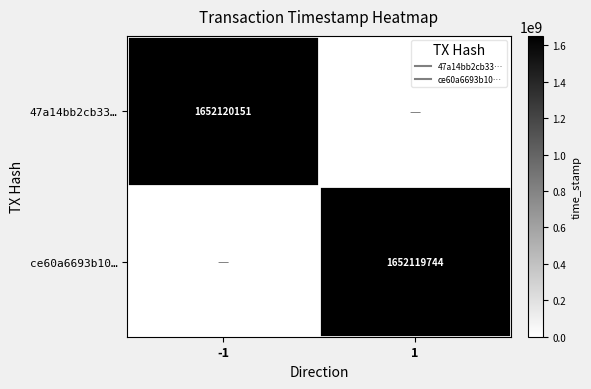

List the series in order of their overall mean, highest first.

47a14bb2cb33…, ce60a6693b10…